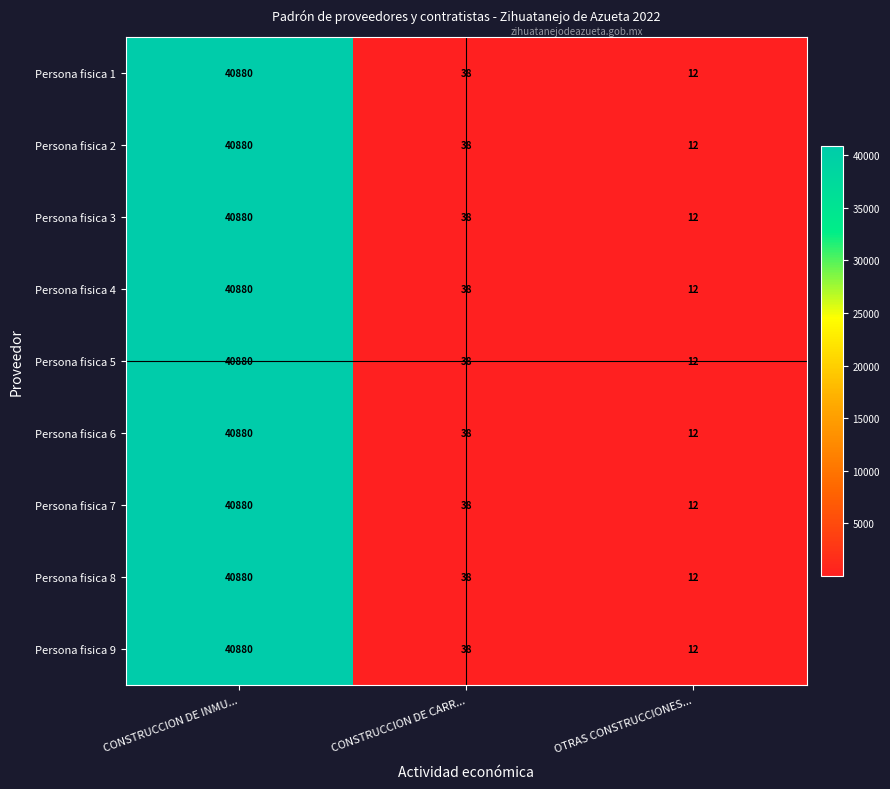

The value of Persona fisica 6 at OTRAS CONSTRUCCIONES... is 19. True or false?

False